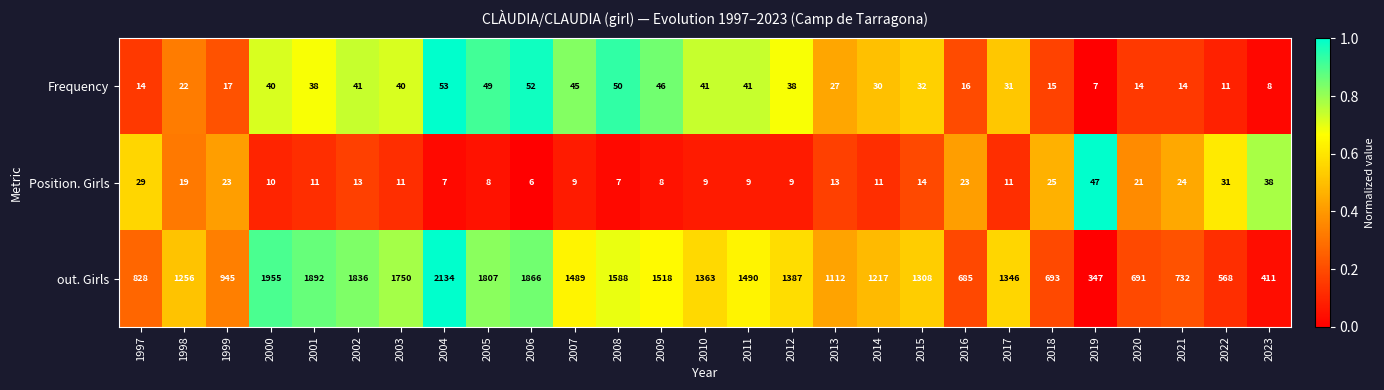

Between 2011 and 2014, which series saw the biggest shift?

out. Girls